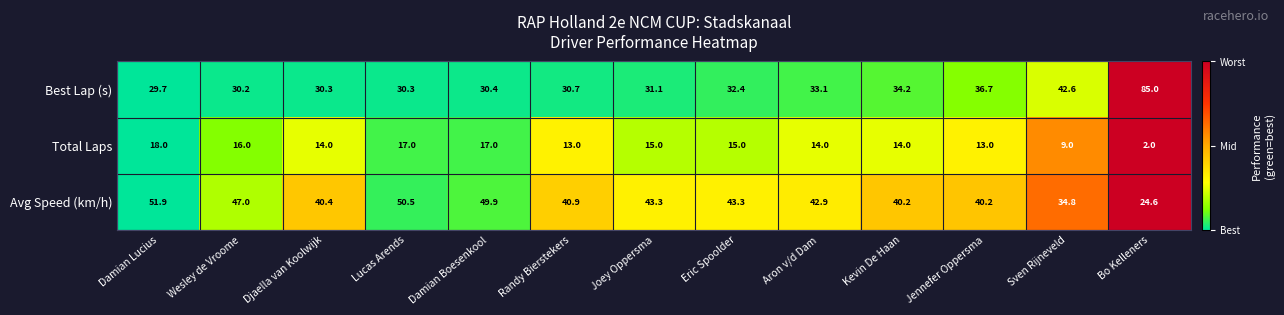

What is the maximum value shown in the chart?

85.0